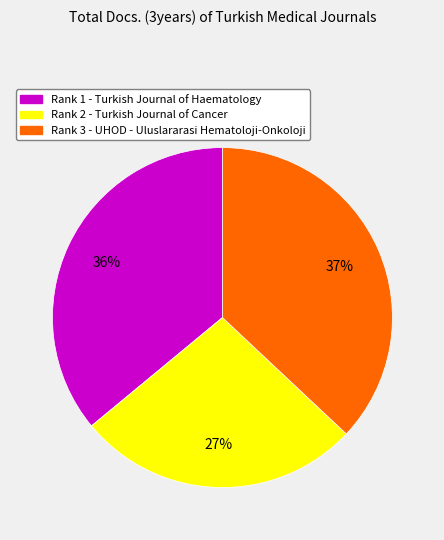

Count the number of slices in the pie.

3